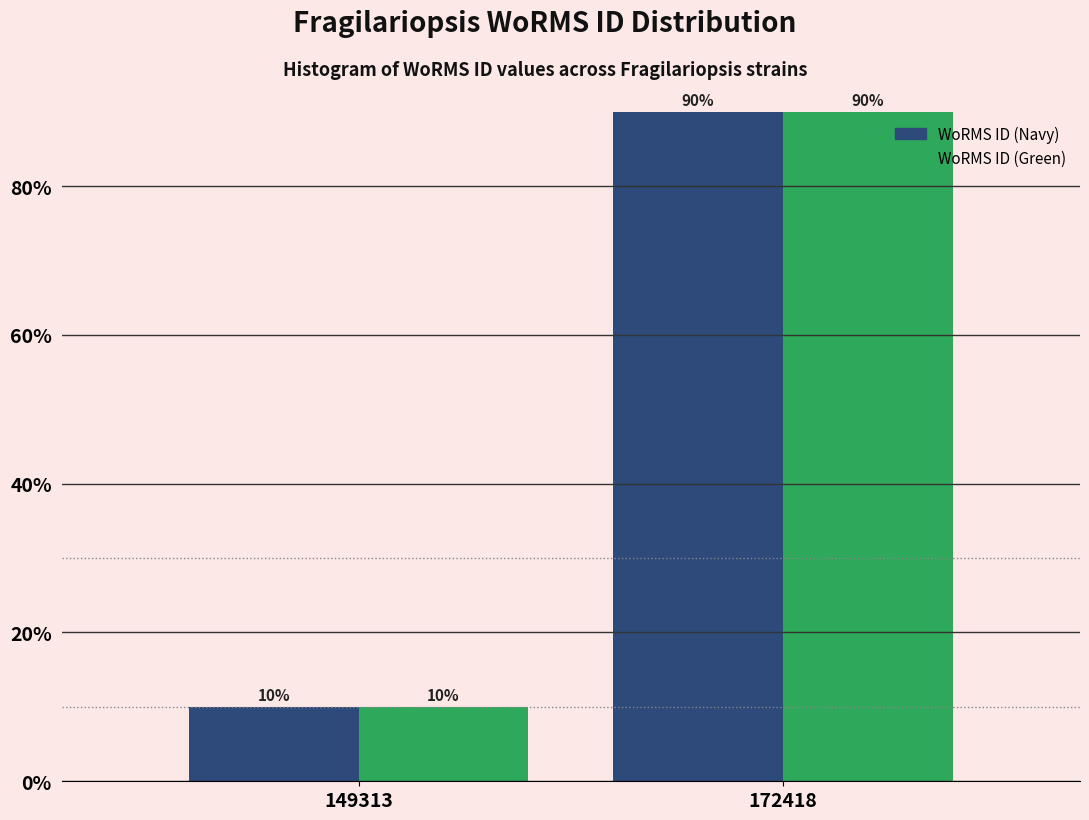

Reading left to right, transcribe all the data shown in this chart.

WoRMS ID (Navy): 149313=10	172418=90
WoRMS ID (Green): 149313=10	172418=90